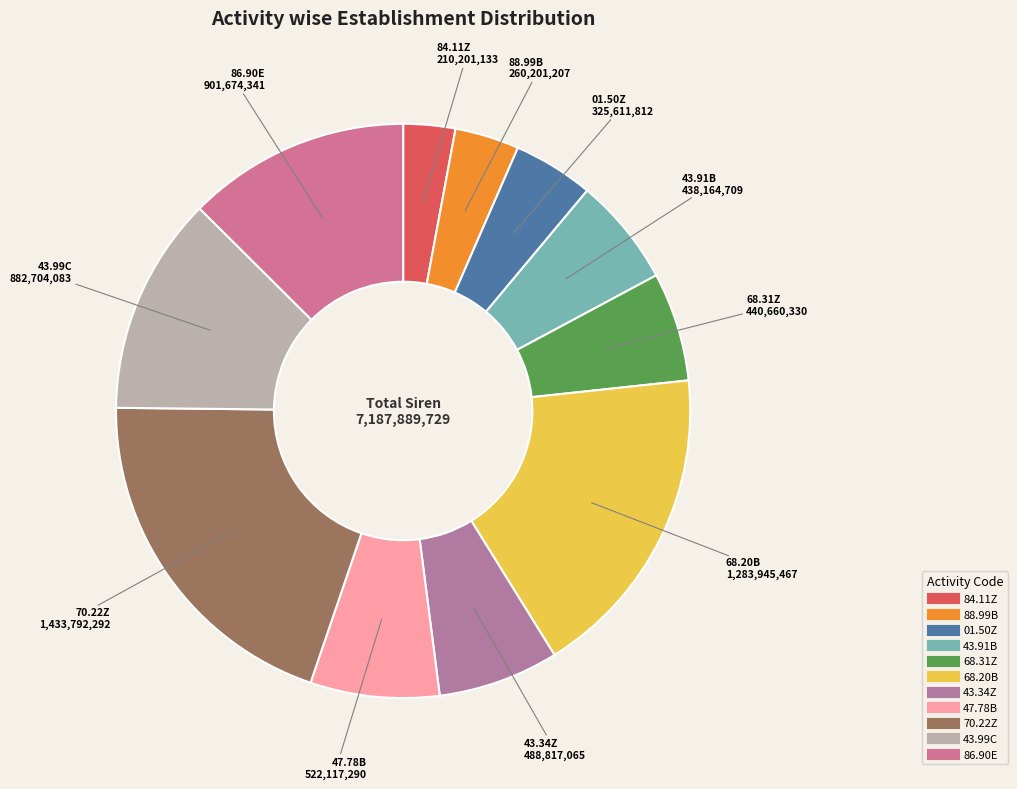

Count the number of slices in the pie.

11